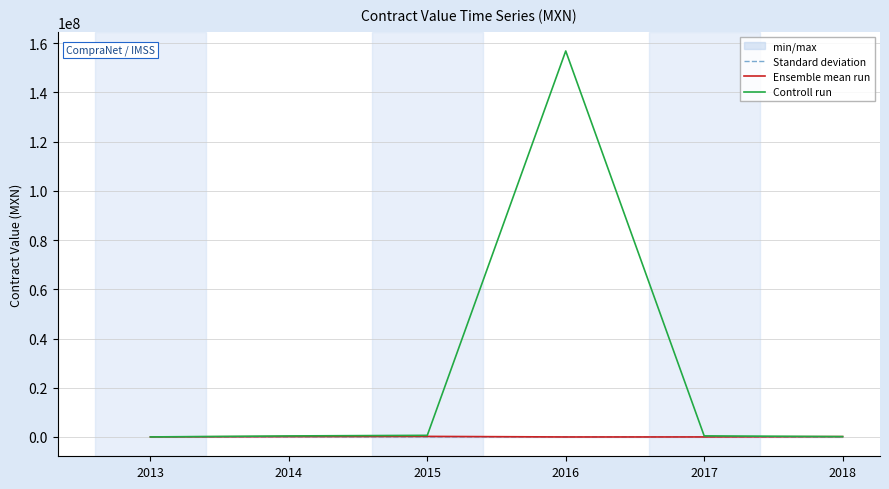

List the series in order of their peak value, highest first.

Controll run, Ensemble mean run, Standard deviation